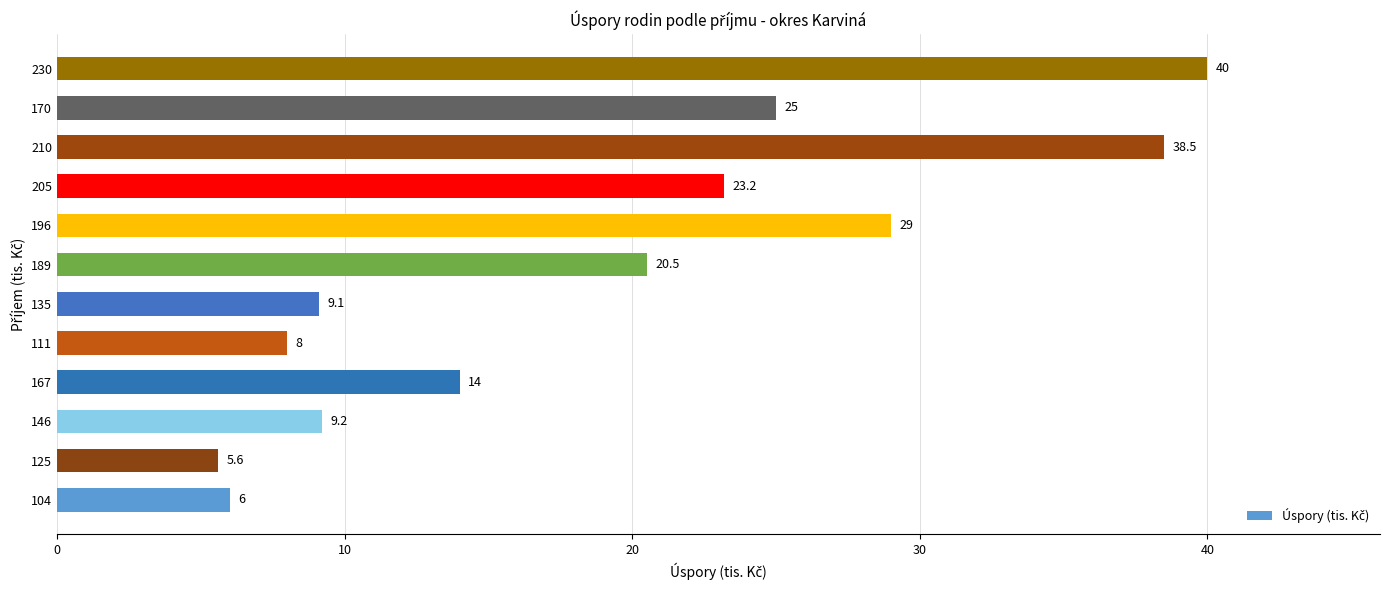

The chart shows a value of 9.2 at 146. True or false?

True